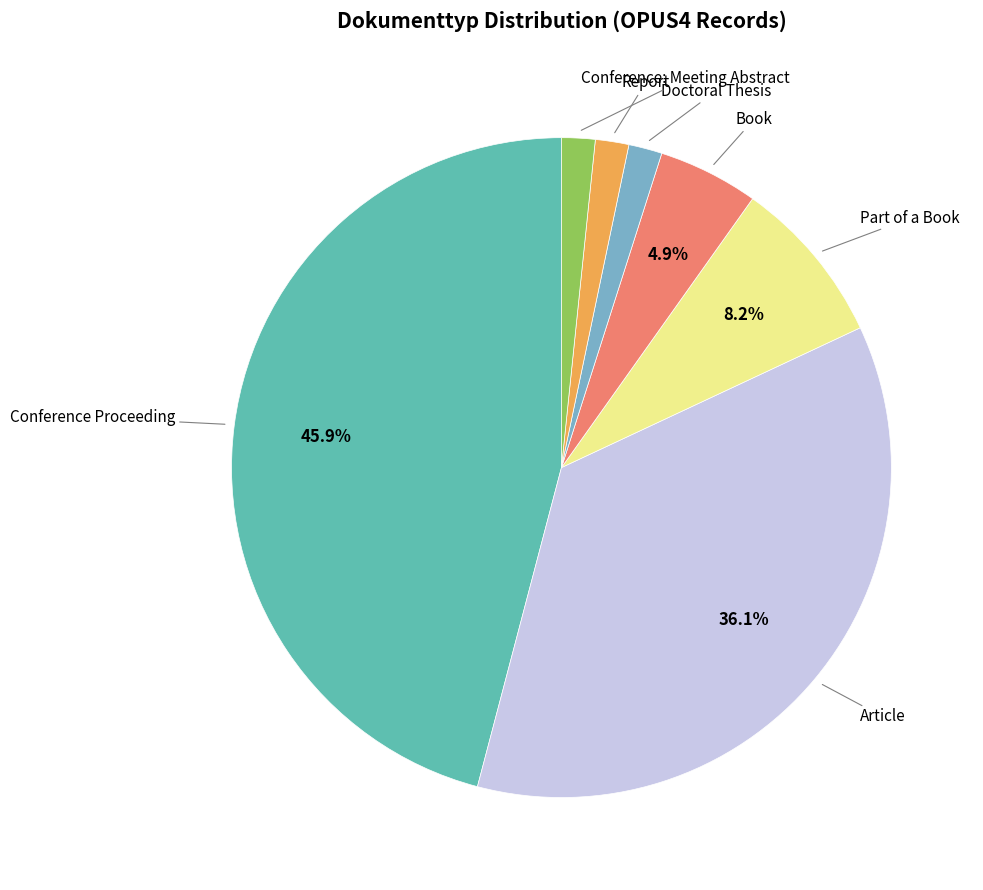

Rank the categories by value from lowest to highest.

Doctoral Thesis, Report, Conference: Meeting Abstract, Book, Part of a Book, Article, Conference Proceeding